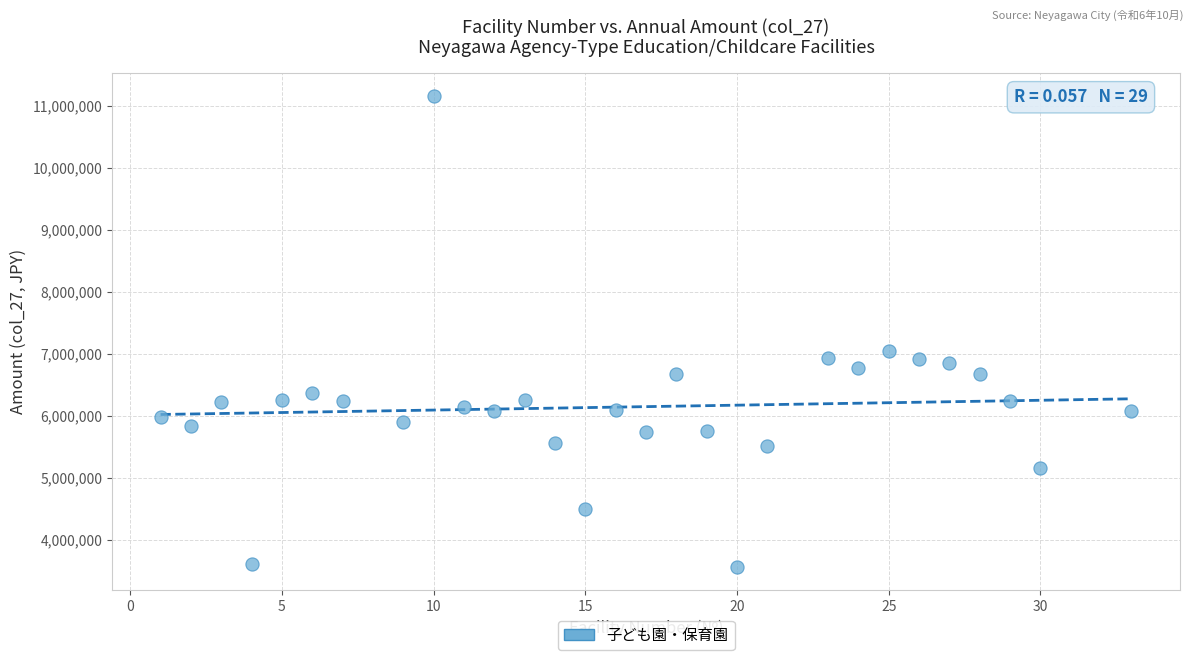

What Y value in the scatter plot is closest to 7356990?

7046320